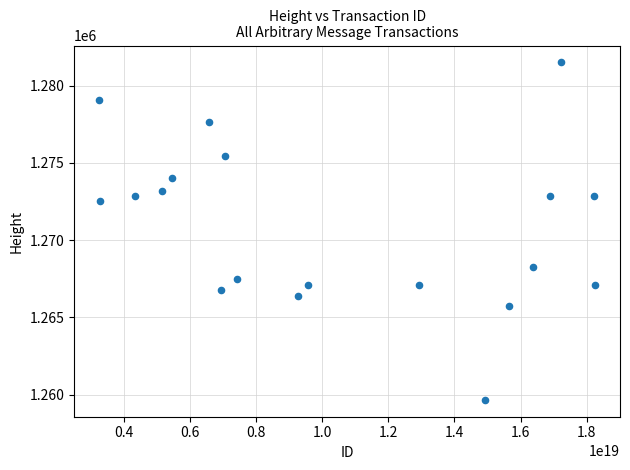

What is the range of X values (max minus min)?

14996137418596456448